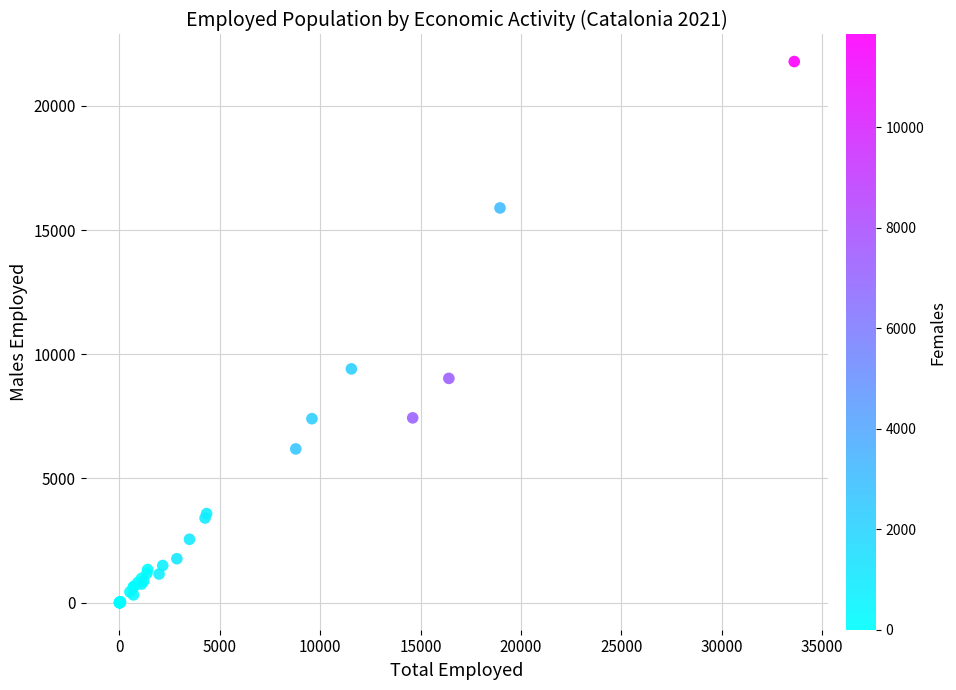

What Y value in the scatter plot is closest to 10890?

9410